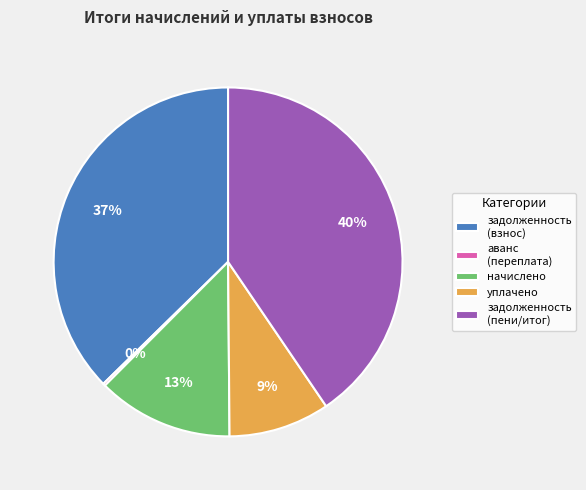

What is the largest slice in the pie chart?

задолженность (пени/итог)